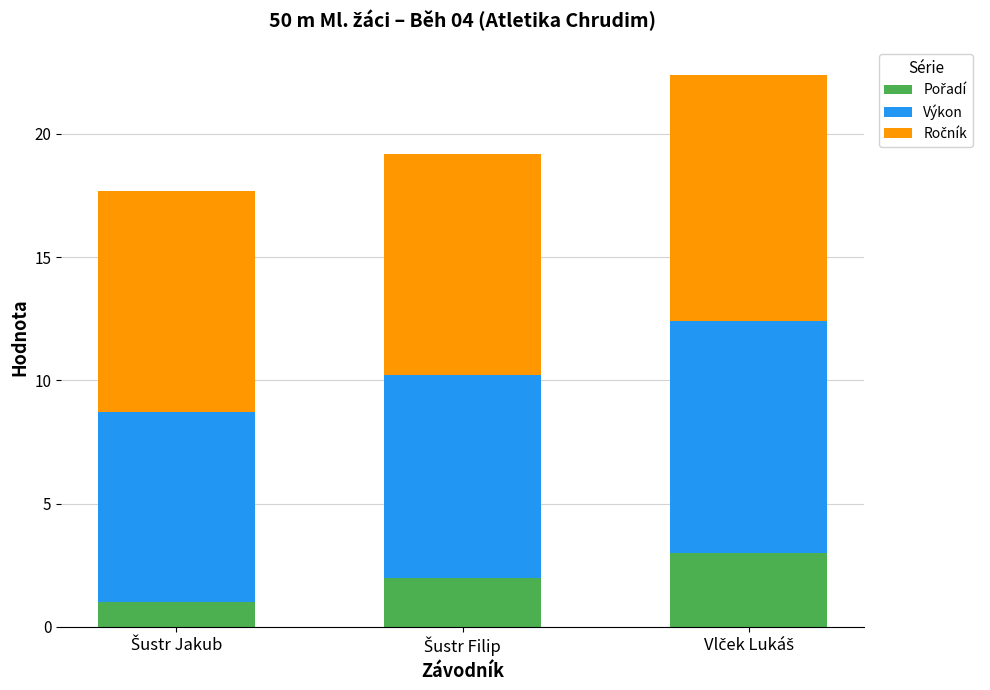

Are the bars horizontal?

No